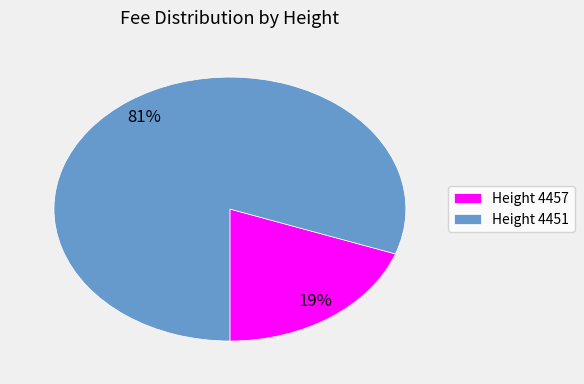

To the nearest percent, what is the combined percentage of Height 4457 and Height 4451?

100%